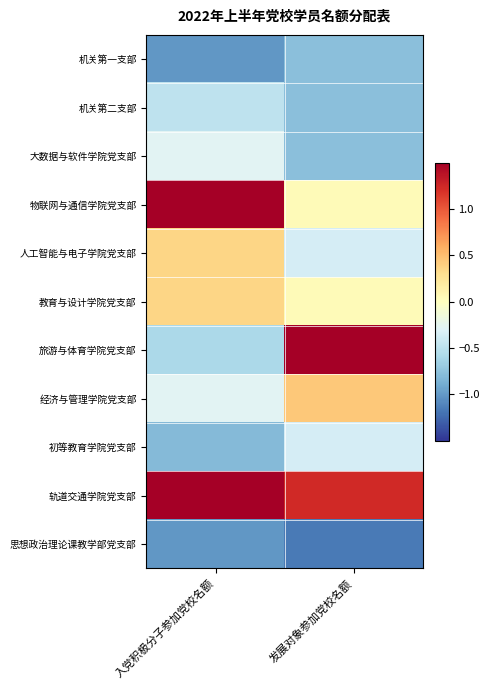

Between 入党积极分子参加党校名额 and 发展对象参加党校名额, which series saw the biggest shift?

旅游与体育学院党支部